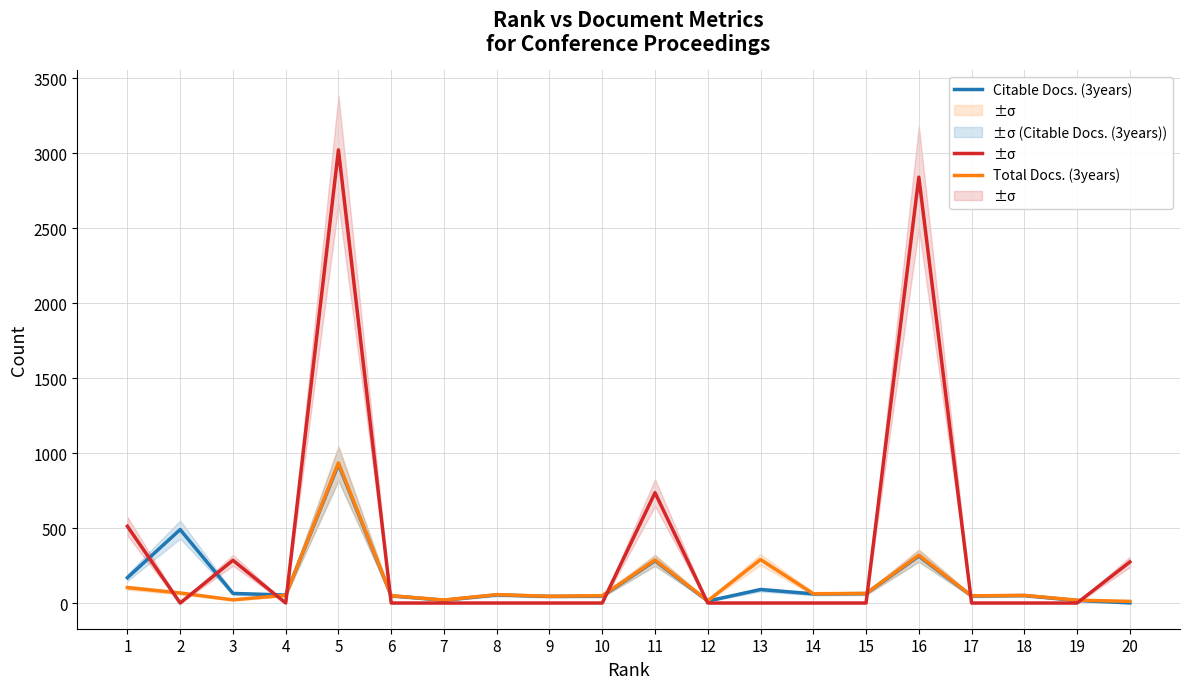

Does the chart have visible grid lines?

Yes